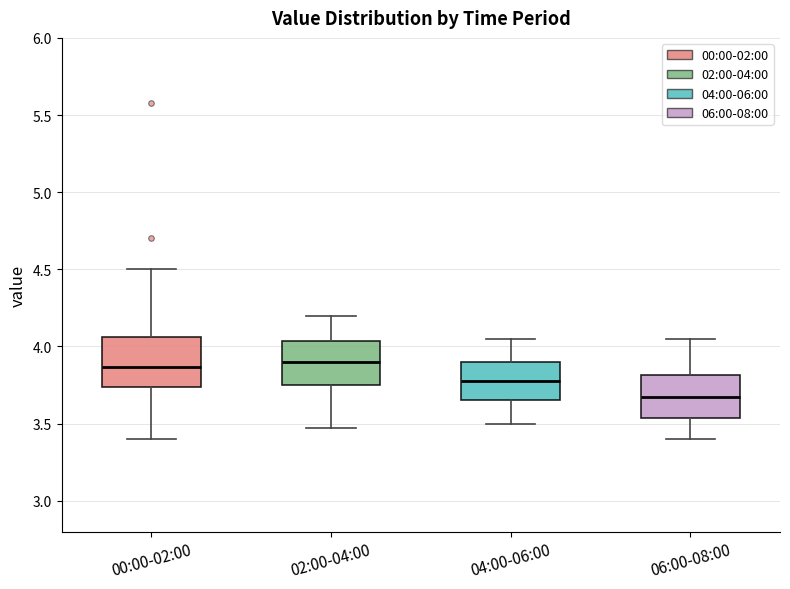

Where is the upper edge of the box for 02:00-04:00 on the y-axis? The values are not printed on the chart, so give them approximately, as read against the axis.

4.05